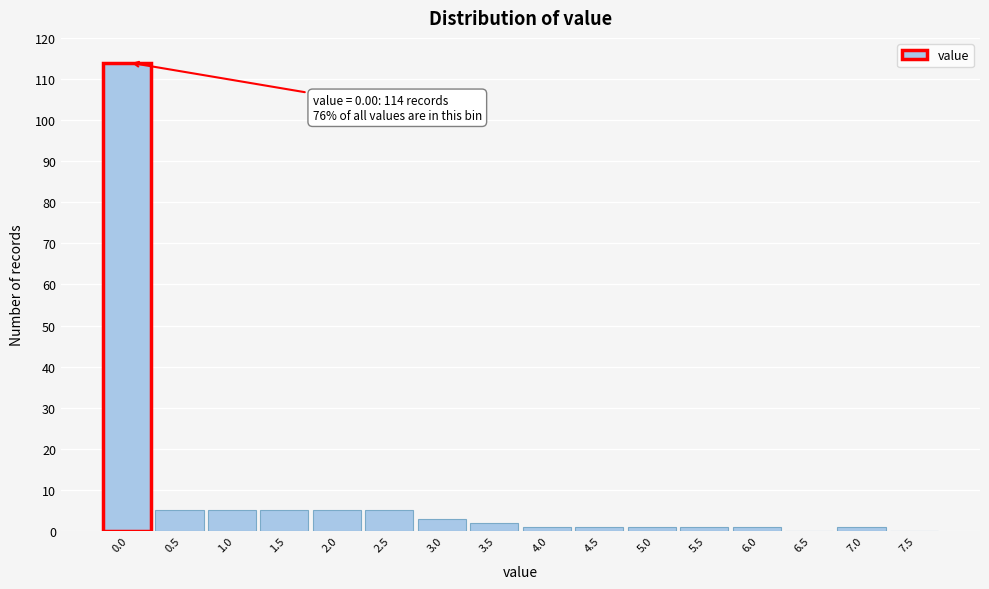

Reading right to left, list all the values displayed in this chart.

7.5=0	7.0=1	6.5=0	6.0=1	5.5=1	5.0=1	4.5=1	4.0=1	3.5=2	3.0=3	2.5=5	2.0=5	1.5=5	1.0=5	0.5=5	0.0=114